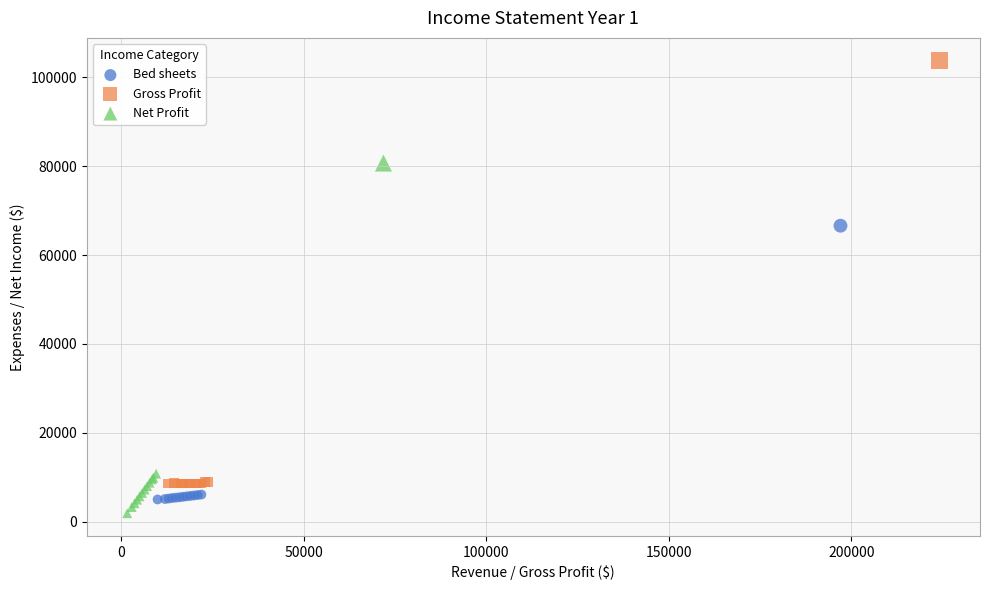

Which series has the largest Y range (max minus min)?

Gross Profit